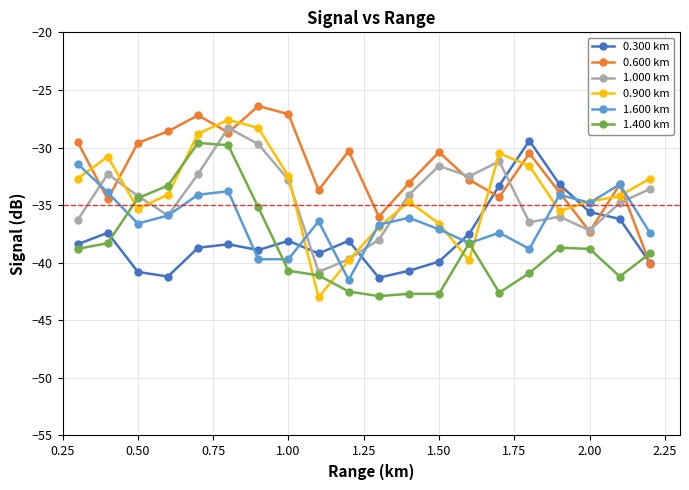

Which series has the largest total across all categories?

0.600 km